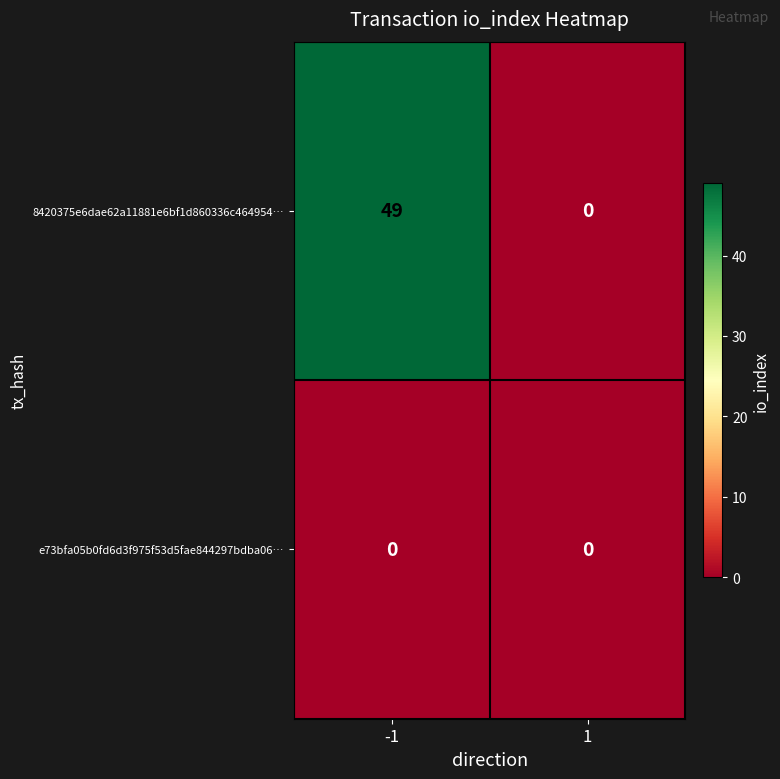

List the series in order of their overall mean, lowest first.

e73bfa05b0fd6d3f975f53d5fae844297bdba06…, 8420375e6dae62a11881e6bf1d860336c464954…